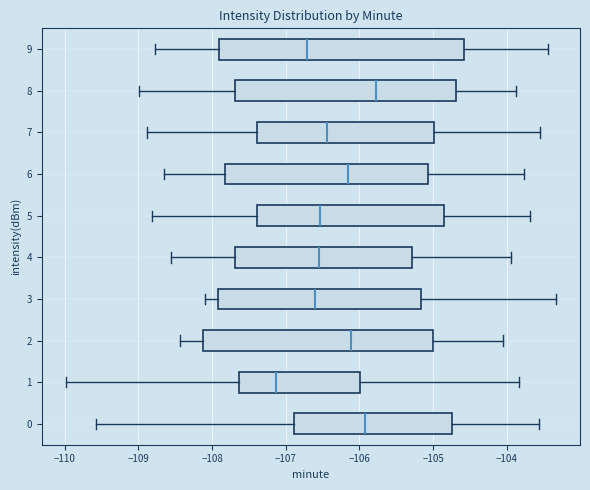

Where is the right edge of the box at y = 1 on the x-axis? The values are not printed on the chart, so give them approximately, as read against the axis.

-106.0